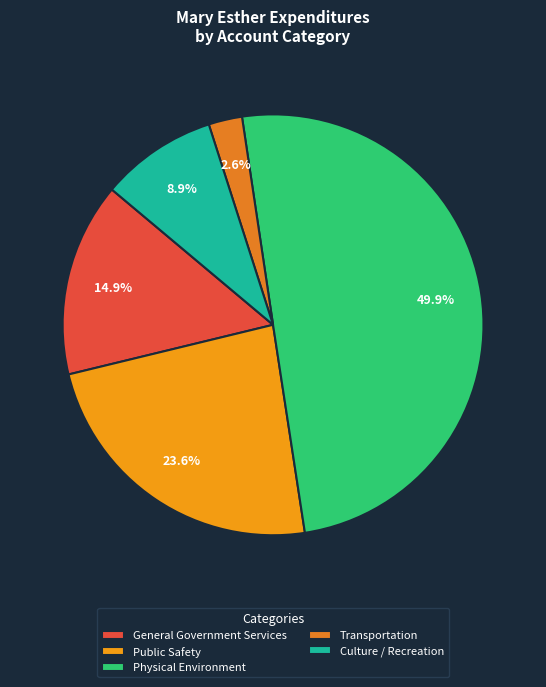

Count the number of slices in the pie.

5